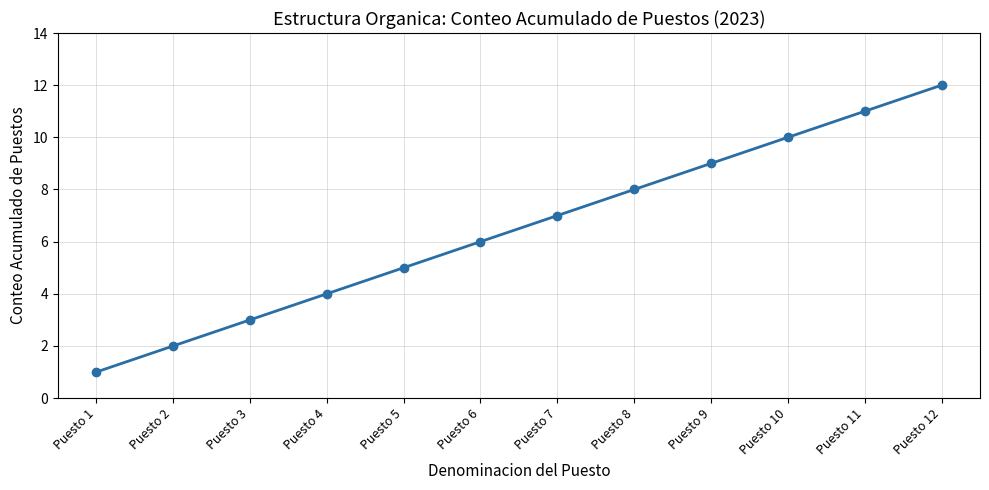

The chart shows a value of 6 at Puesto 6. True or false?

True